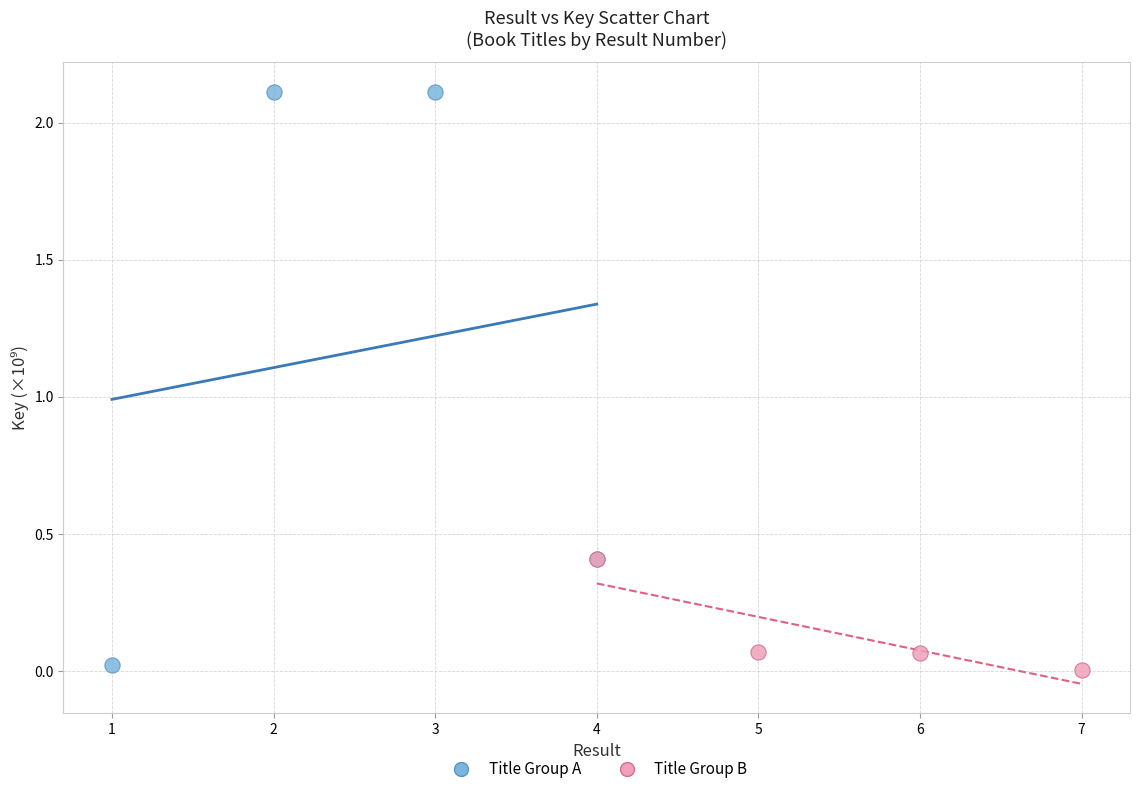

Which series reaches the maximum Y coordinate?

Title Group A